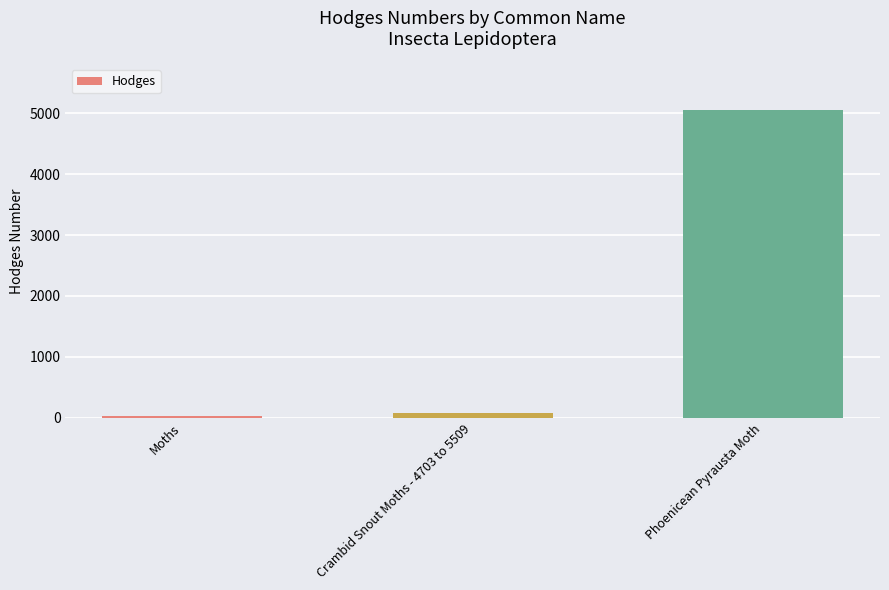

At which label is the value closest to 2539?

Crambid Snout Moths - 4703 to 5509